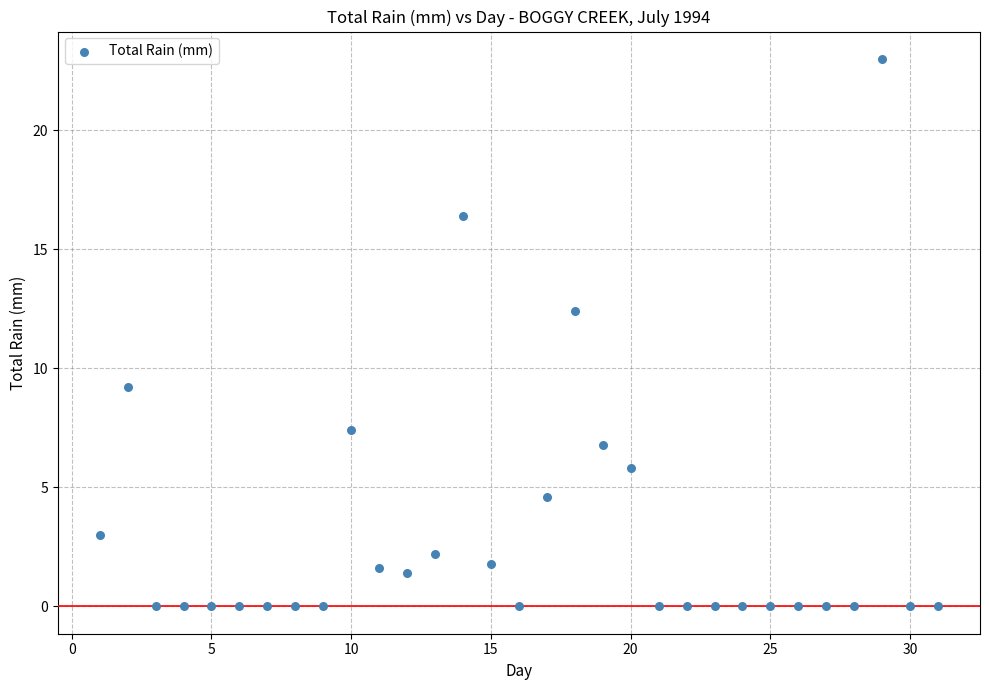

What Y value in the scatter plot is closest to 11?

12.4